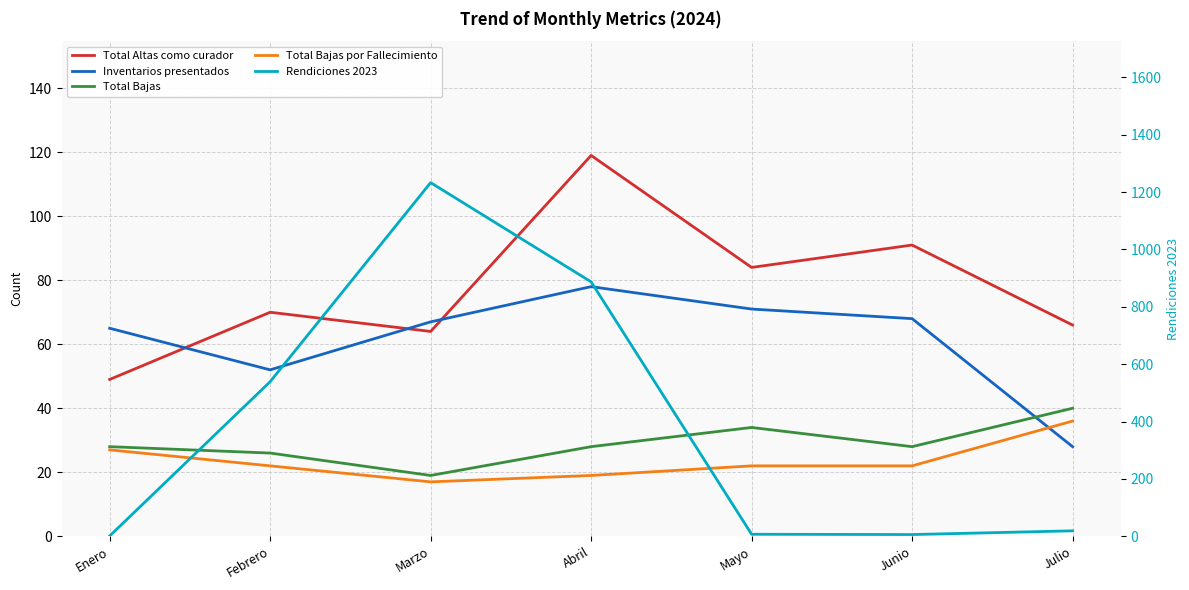

In Total Bajas, how many points are lower than both neighbors (excluding endpoints)?

2